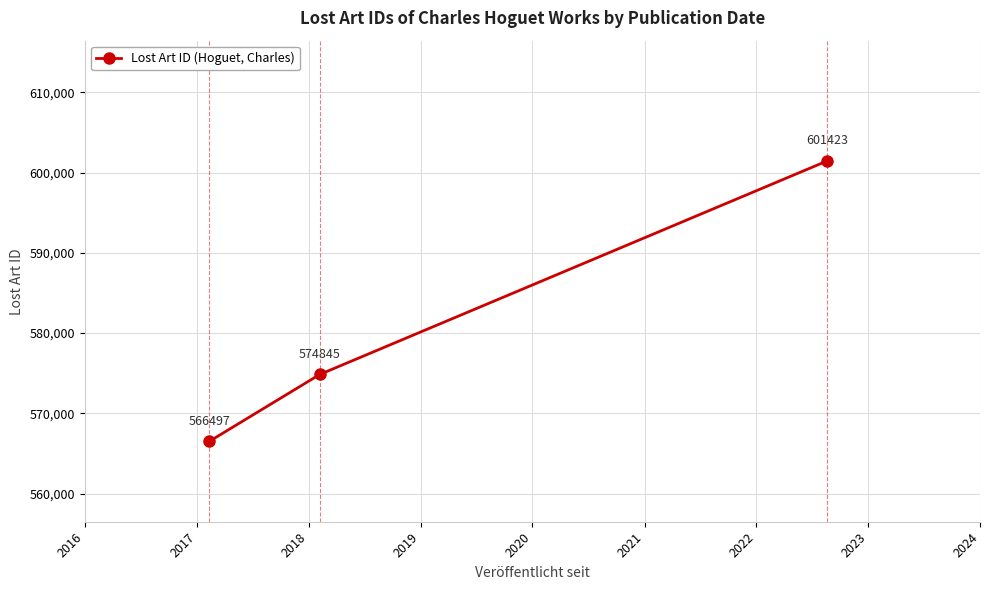

What is the average value?

580922